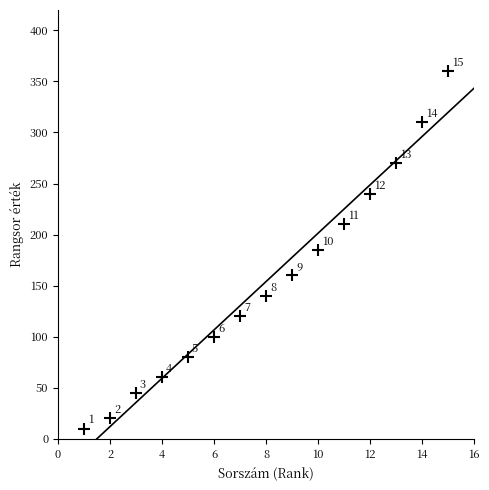

Does the chart display data point markers on the line(s)?

No